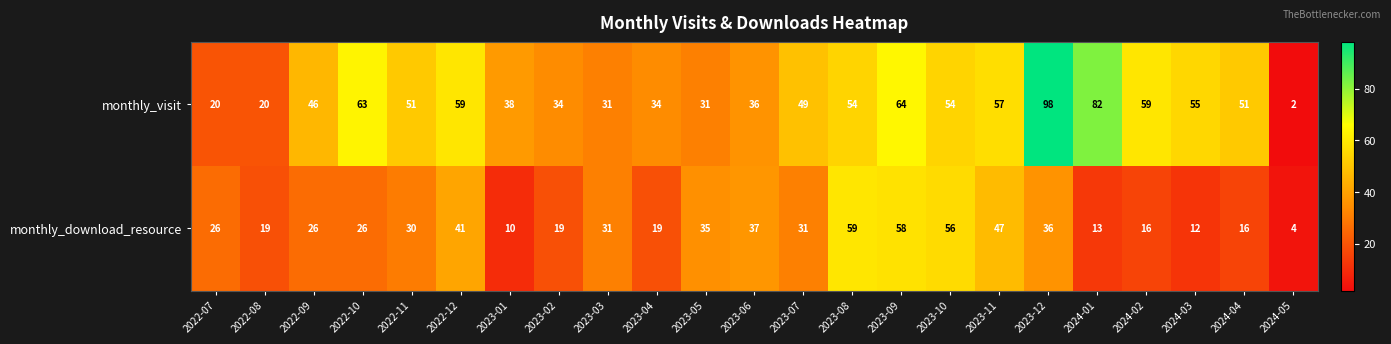

The value of monthly_visit at 2022-12 is 28. True or false?

False